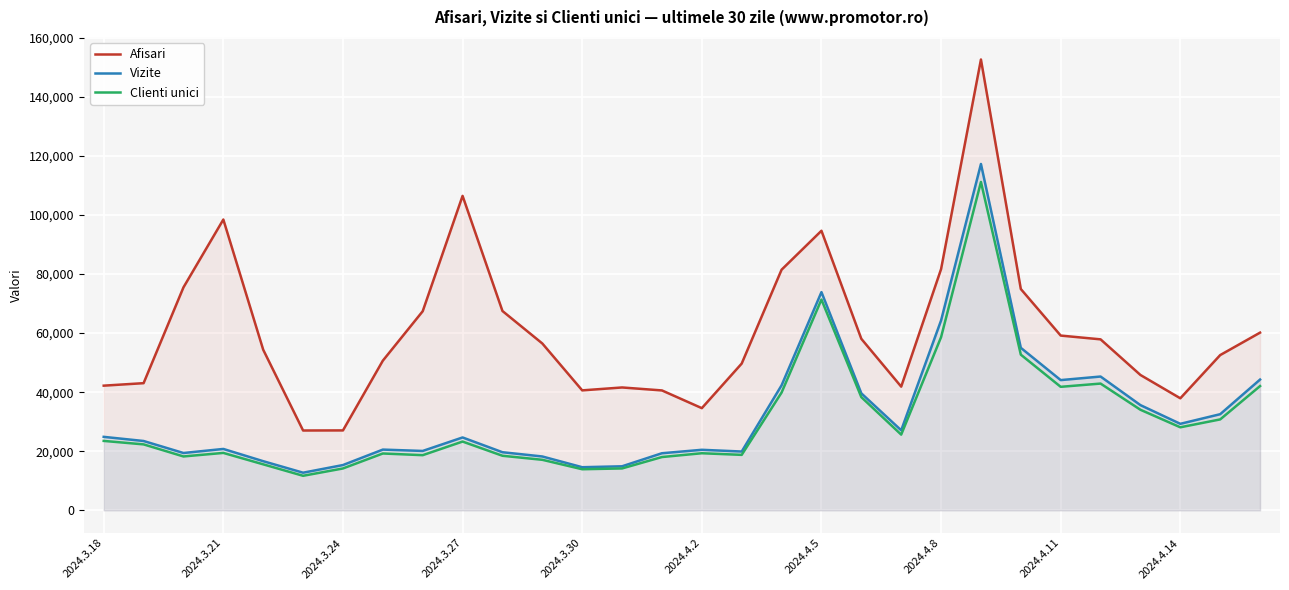

What is the smallest value displayed?

11696